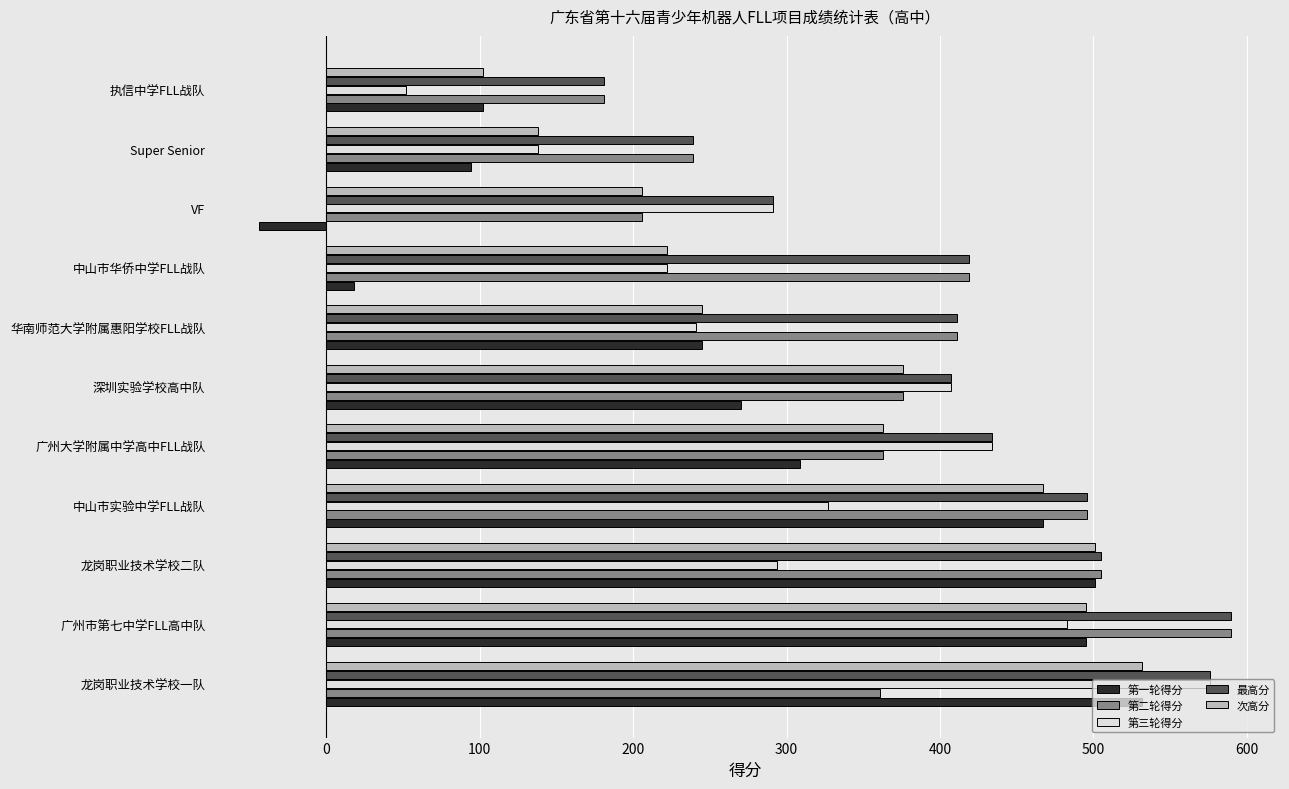

The value of 最高分 at 深圳实验学校高中队 is 122. True or false?

False